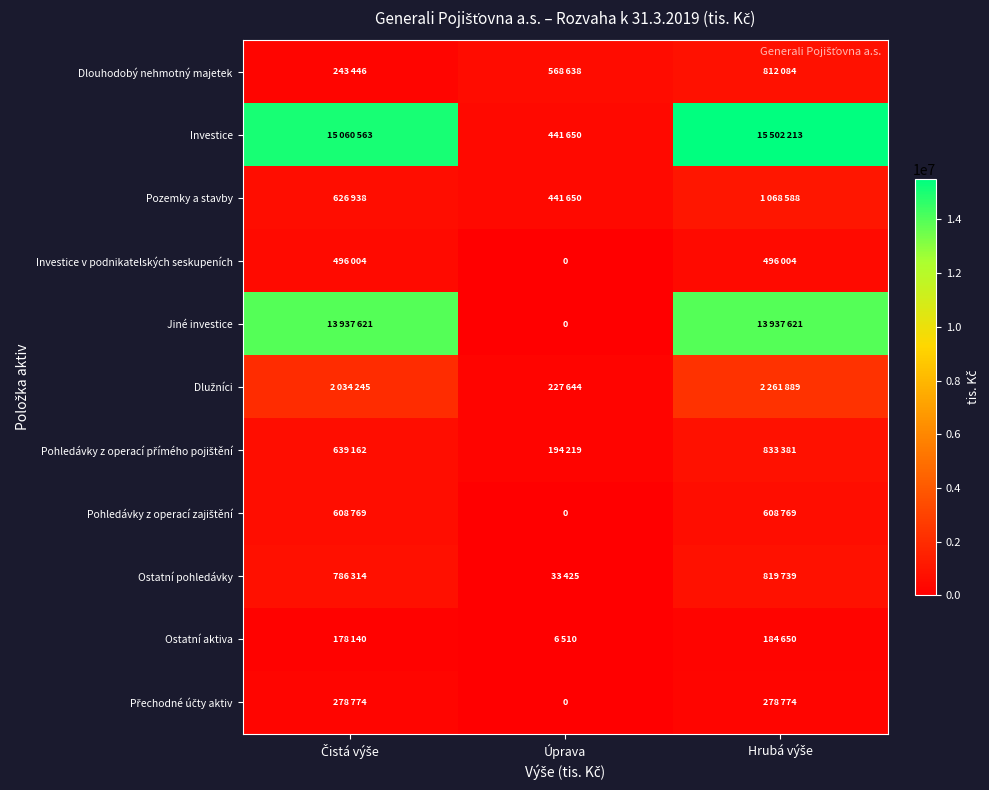

Which series has the largest total across all categories?

Investice